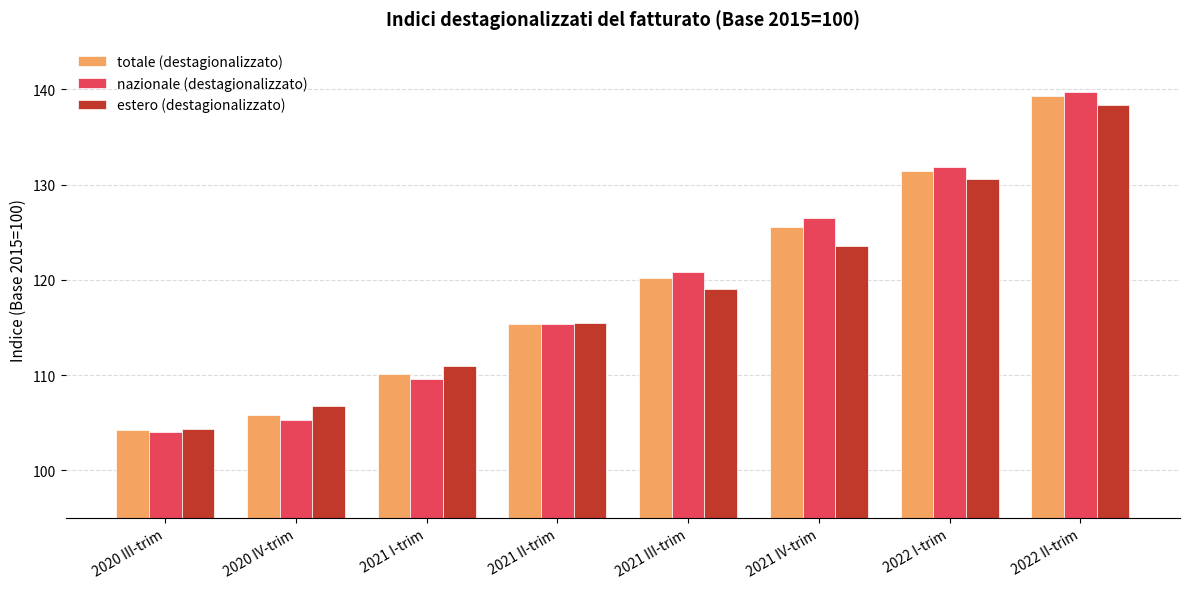

Reading left to right, list all the values displayed in this chart.

totale (destagionalizzato): 2020 III-trim=104.2	2020 IV-trim=105.8	2021 I-trim=110.1	2021 II-trim=115.4	2021 III-trim=120.2	2021 IV-trim=125.5	2022 I-trim=131.4	2022 II-trim=139.3
nazionale (destagionalizzato): 2020 III-trim=104.0	2020 IV-trim=105.3	2021 I-trim=109.6	2021 II-trim=115.4	2021 III-trim=120.8	2021 IV-trim=126.5	2022 I-trim=131.8	2022 II-trim=139.7
estero (destagionalizzato): 2020 III-trim=104.4	2020 IV-trim=106.8	2021 I-trim=111.0	2021 II-trim=115.5	2021 III-trim=119.0	2021 IV-trim=123.6	2022 I-trim=130.6	2022 II-trim=138.4